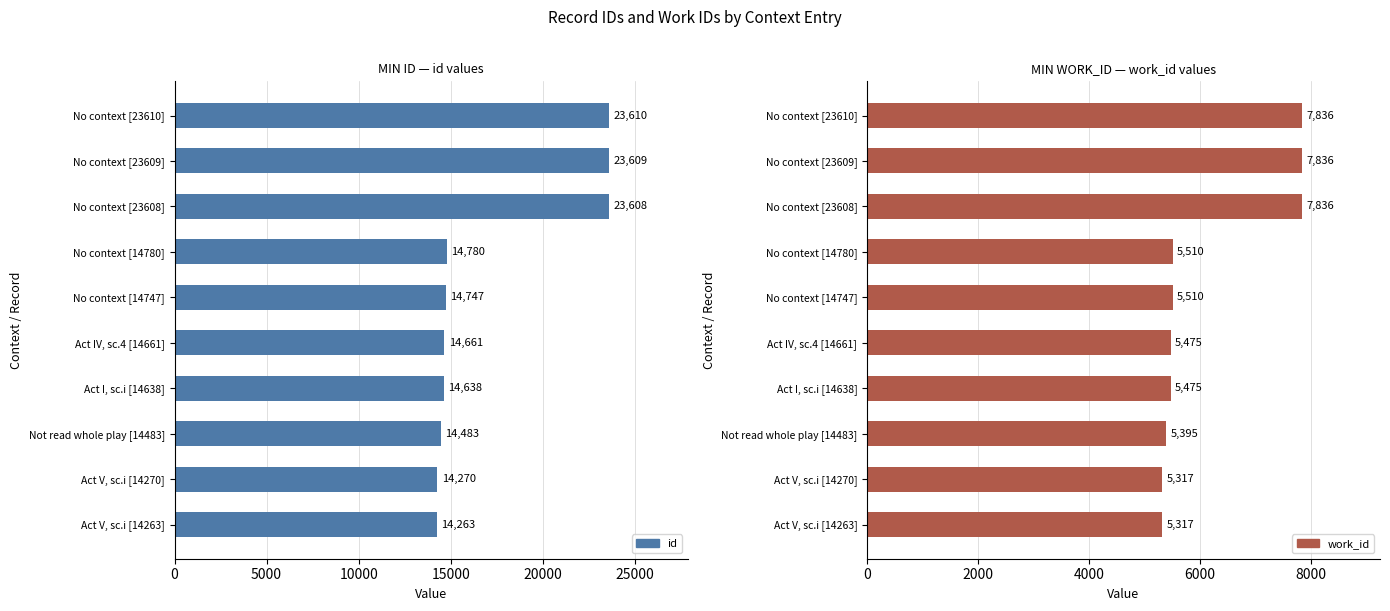

How many bars are there in each group?

2